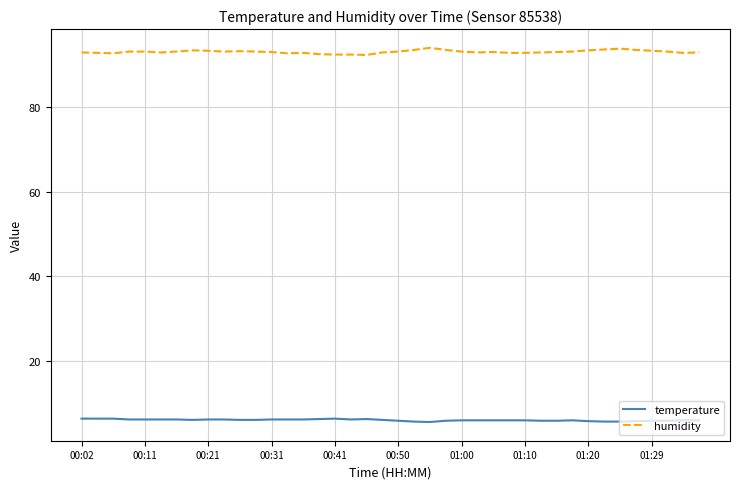

Is this an area chart (filled region under the line)?

No